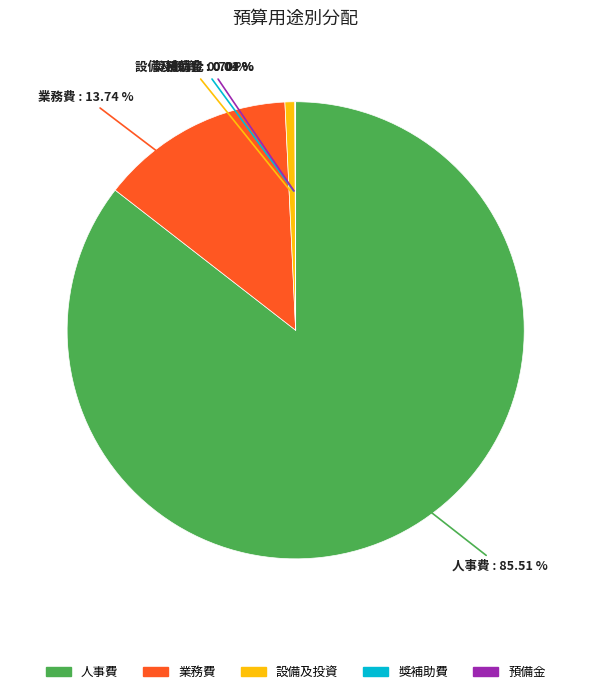

Is there any slice that represents more than half of the pie?

Yes